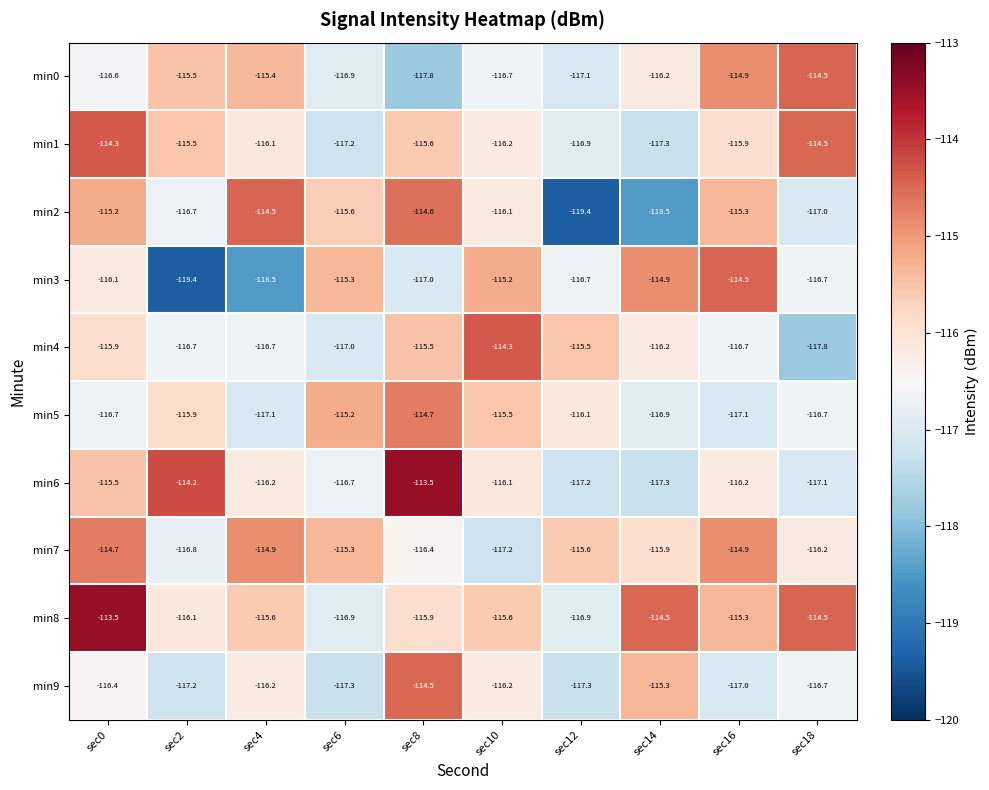

What is the sum of all min6 values?

-1160.0